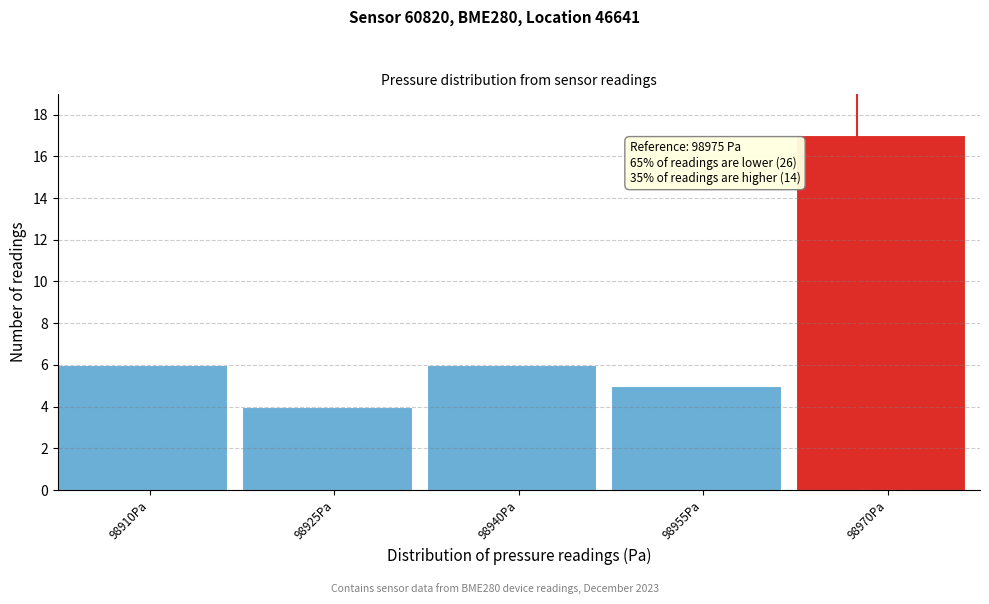

Reading left to right, transcribe all the data shown in this chart.

6	4	6	5	17